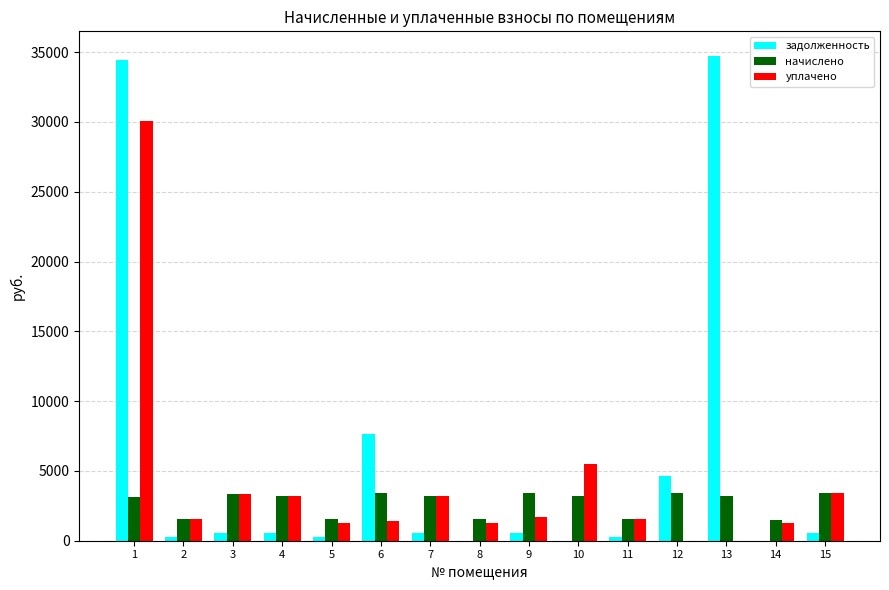

Between 4 and 6, which series saw the biggest shift?

задолженность